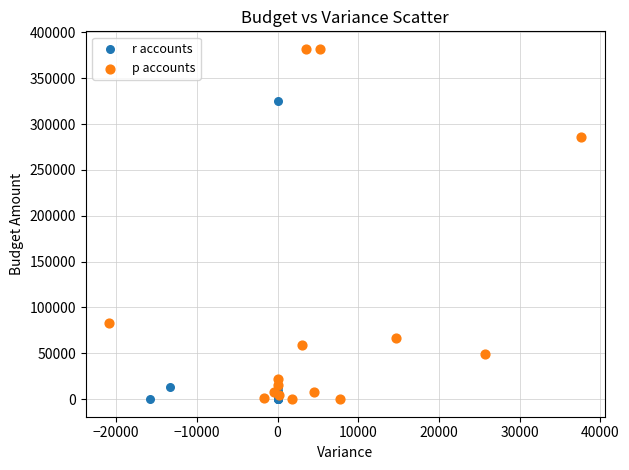

Which series has the widest spread of Y values?

p accounts